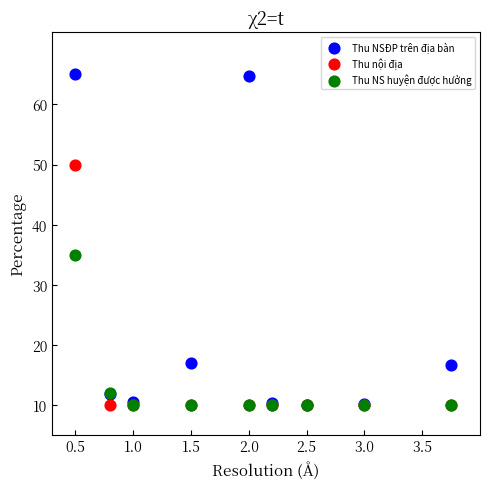

Across all series, what Y value is closest to 37?

35.0